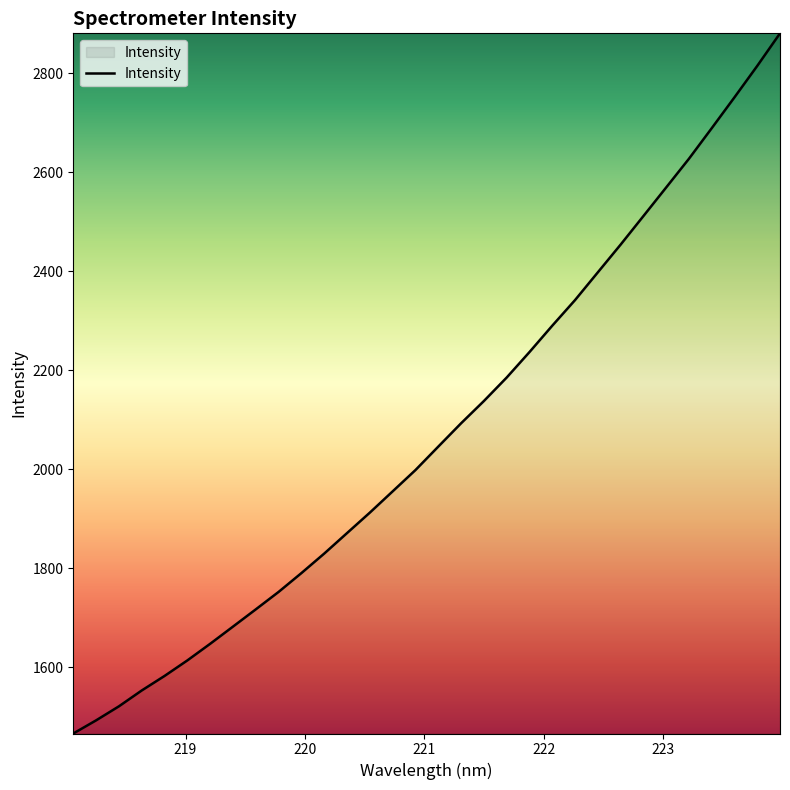

What is the minimum value shown in the chart?

1466.7